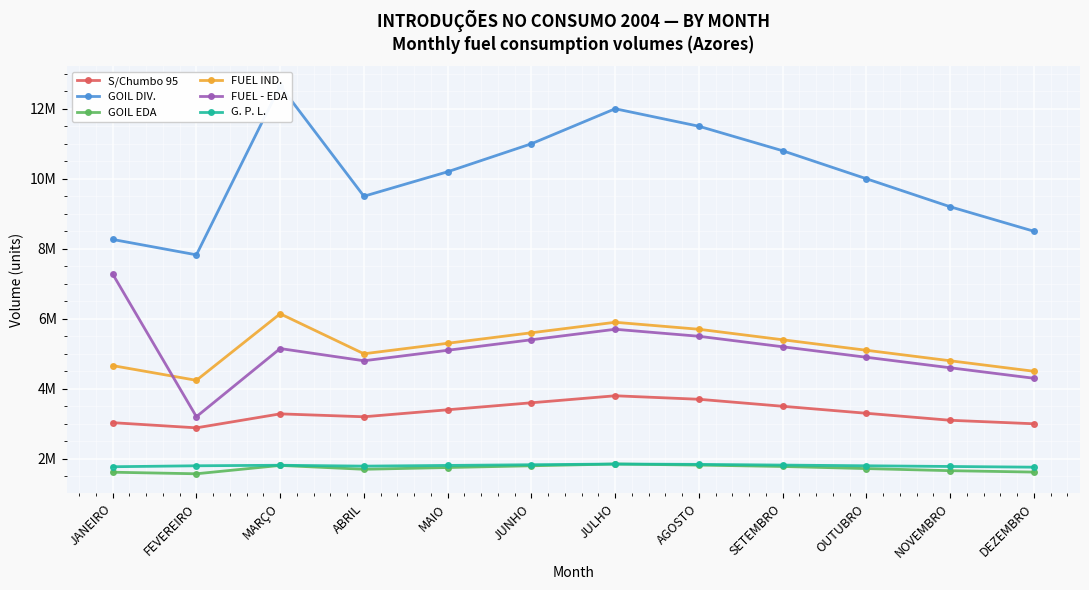

What is the difference between the maximum and minimum values in the GOIL EDA series?

278543